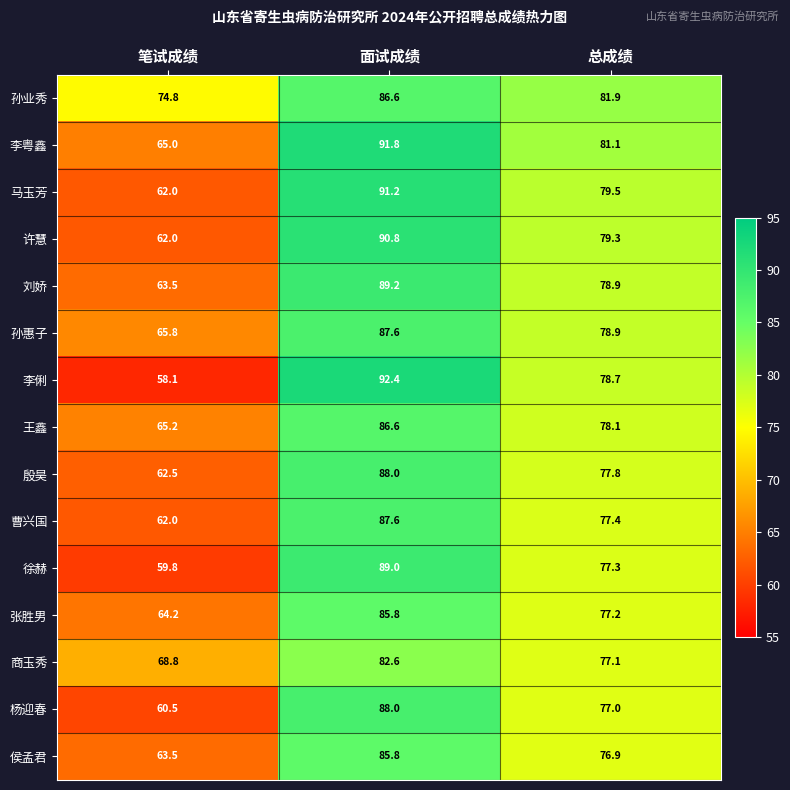

What value does the 殷昊 series have at 面试成绩?

88.0